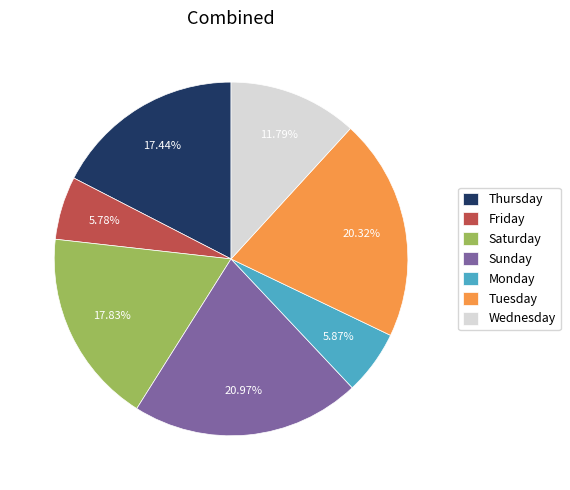

Is there any slice that represents more than half of the pie?

No